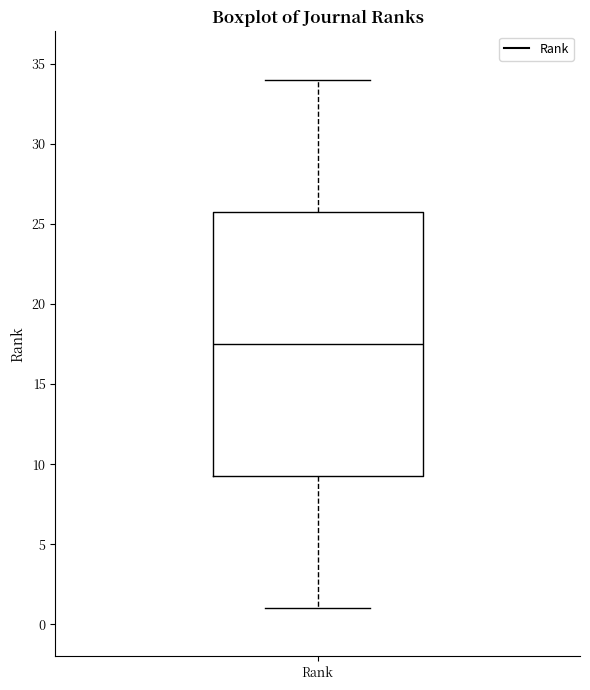

Where is the upper edge of the box for Rank on the y-axis? The values are not printed on the chart, so give them approximately, as read against the axis.

26.0